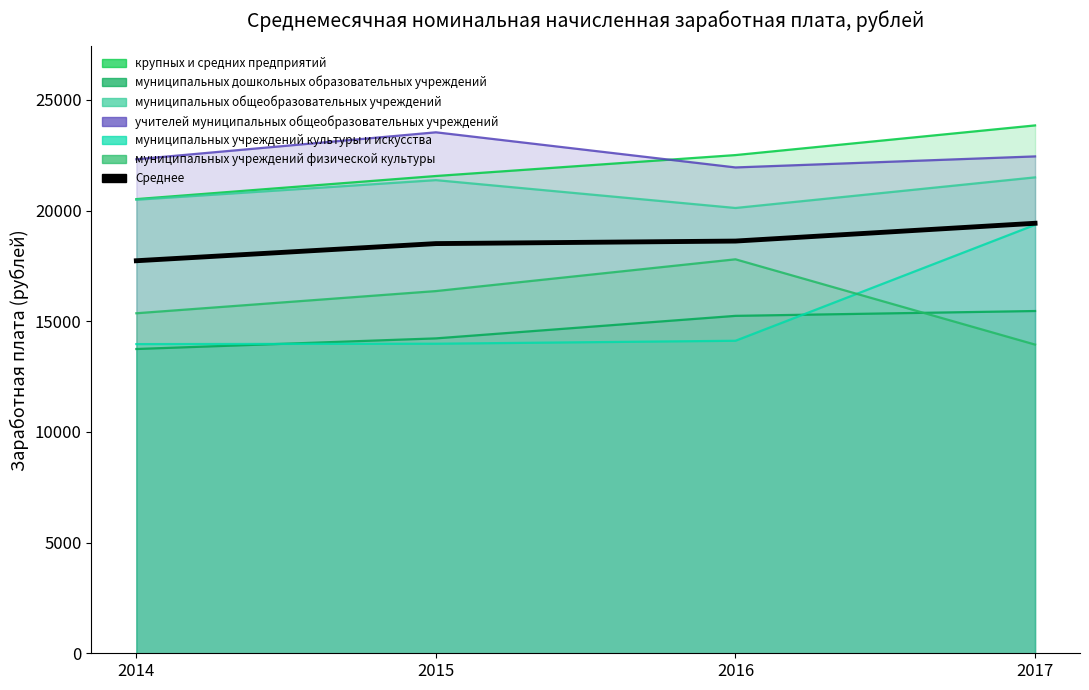

Where is the first local maximum for муниципальных общеобразовательных учреждений?

2015